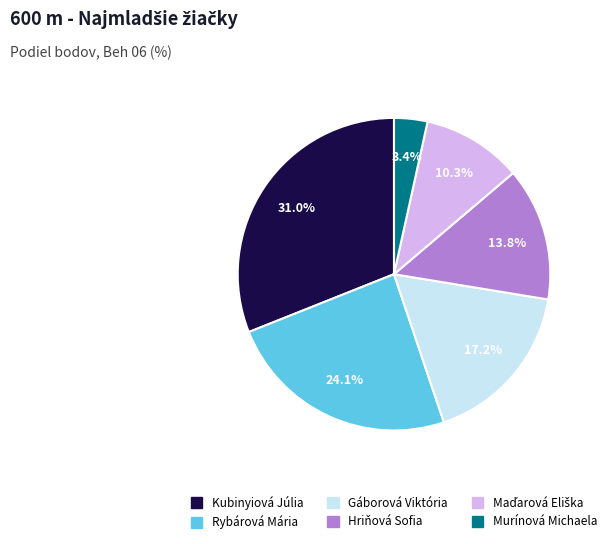

Which category has the smallest portion of the pie?

Murínová Michaela